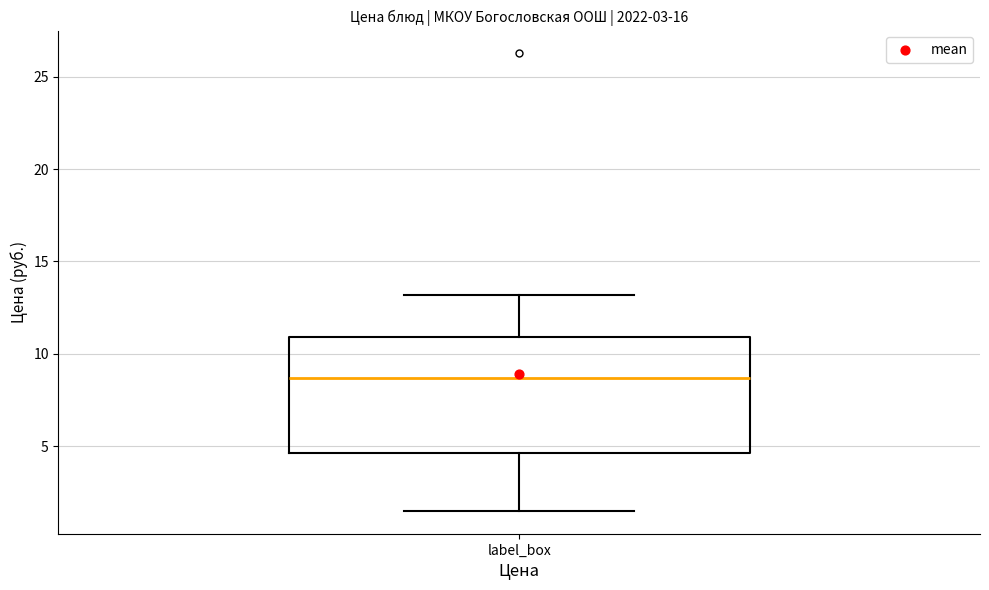

Where does the median line of the box for label_box sit on the y-axis? The values are not printed on the chart, so give them approximately, as read against the axis.

8.5